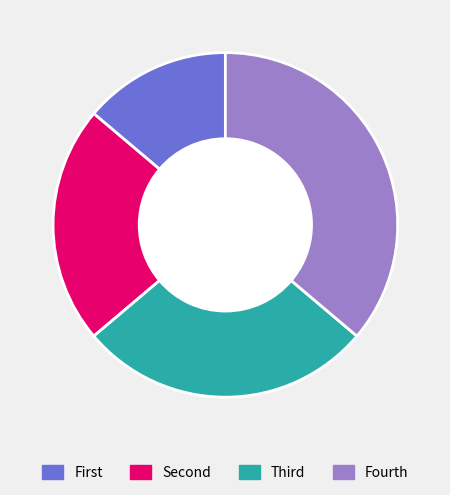

What is the largest slice in the pie chart?

Fourth